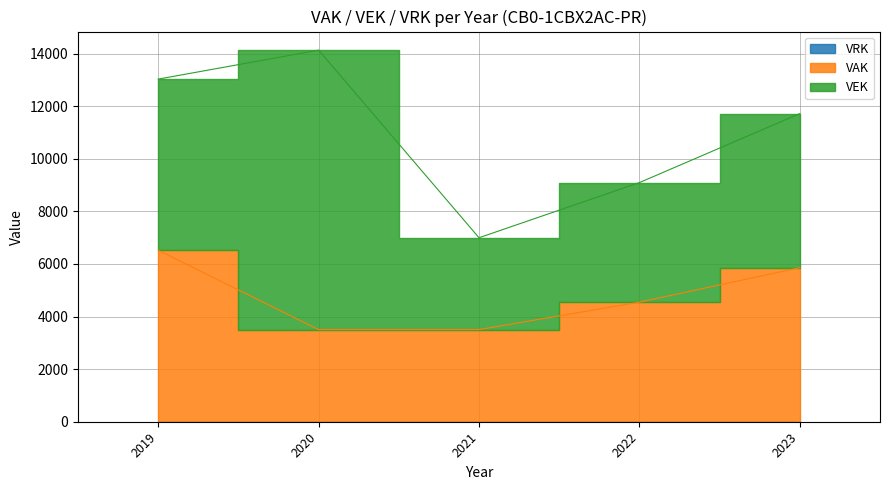

Does the chart display data point markers on the line(s)?

No